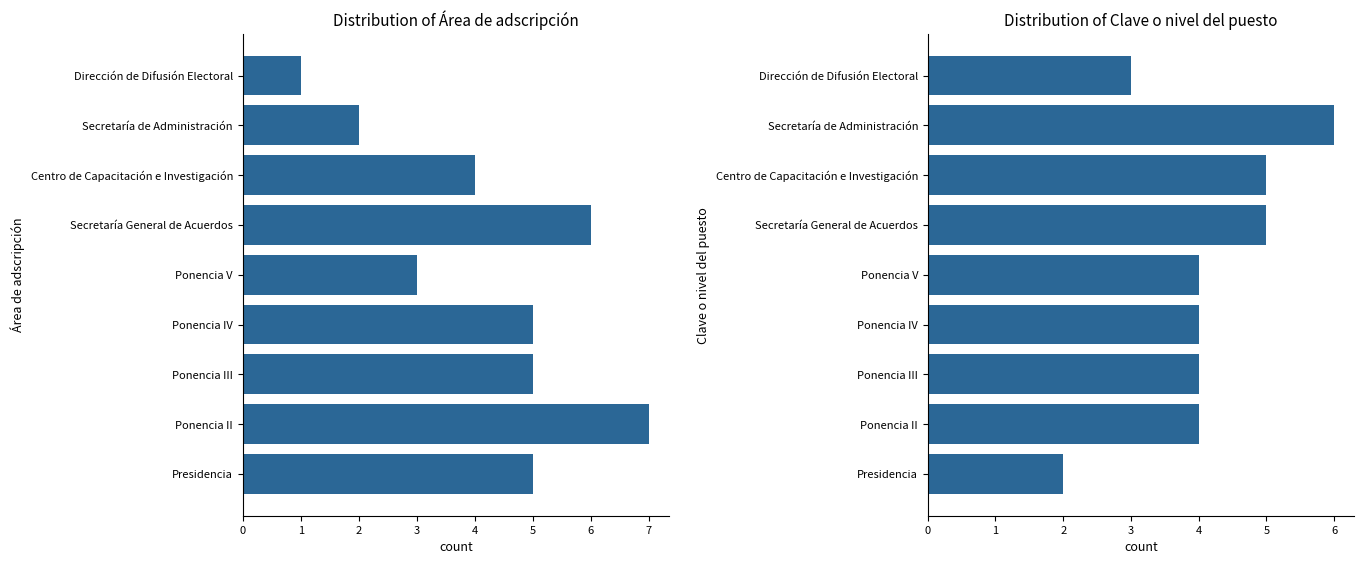

Between Ponencia IV and Secretaría General de Acuerdos, which series saw the biggest shift?

Área de adscripción